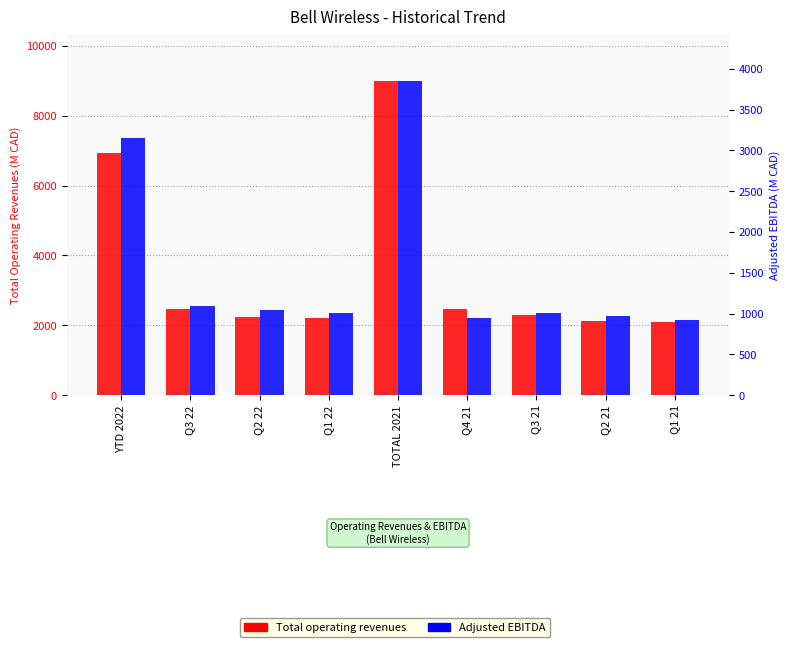

Where is Total operating revenues nearest to the value 5549?

YTD 2022